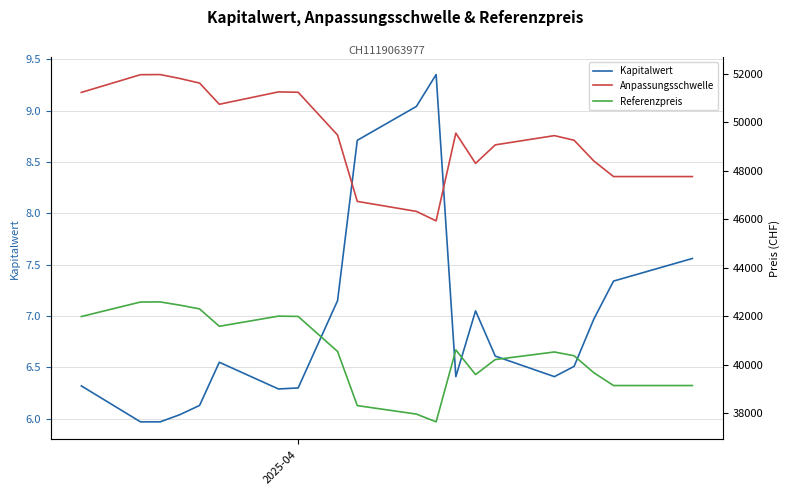

Which series has the widest spread of values?

Anpassungsschwelle